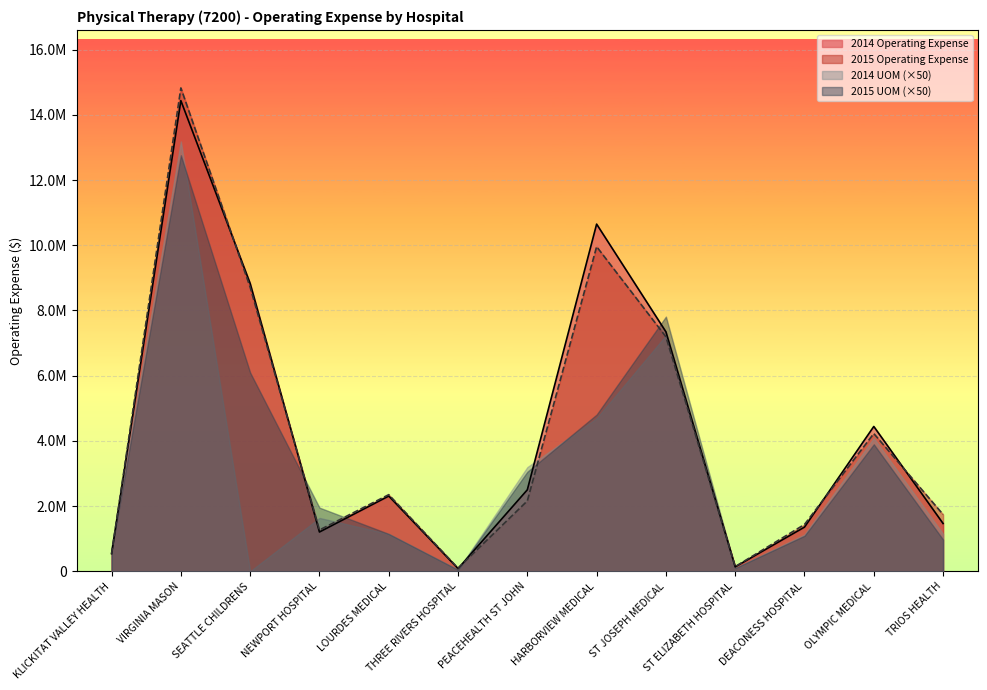

Reading left to right, list all the values displayed in this chart.

2014 Operating Expense: 540787	14434463	8828797	1204445	2307435	82091	2499604	10647430	7344102	135901	1355195	4441395	1465338
2015 Operating Expense: 534576	14823484	8711482	1266240	2349924	95809	2158341	9956576	7191474	143256	1436701	4224213	1742282